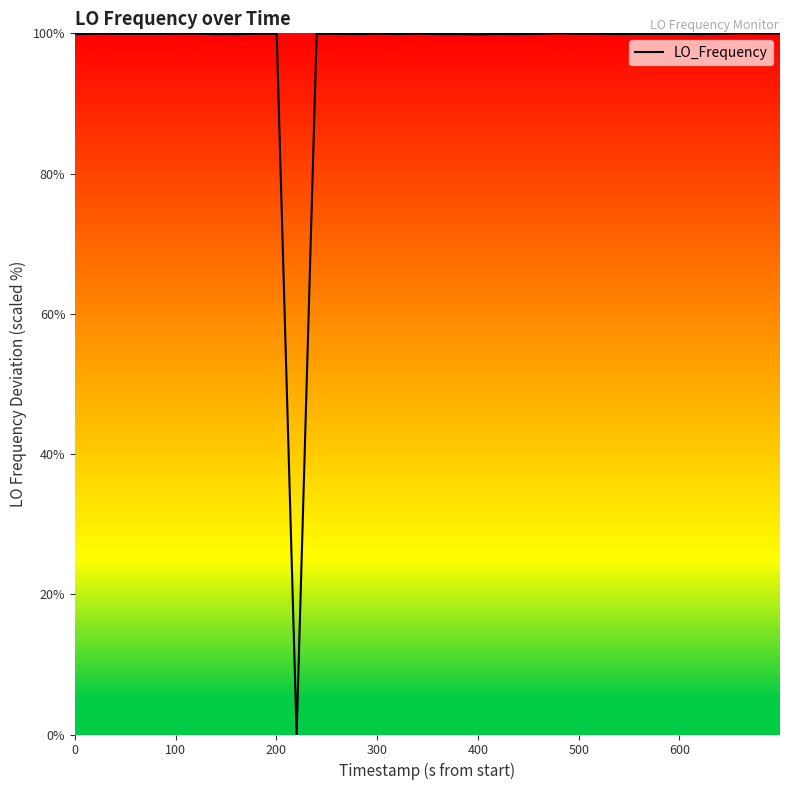

What is the greatest value displayed?

100.0